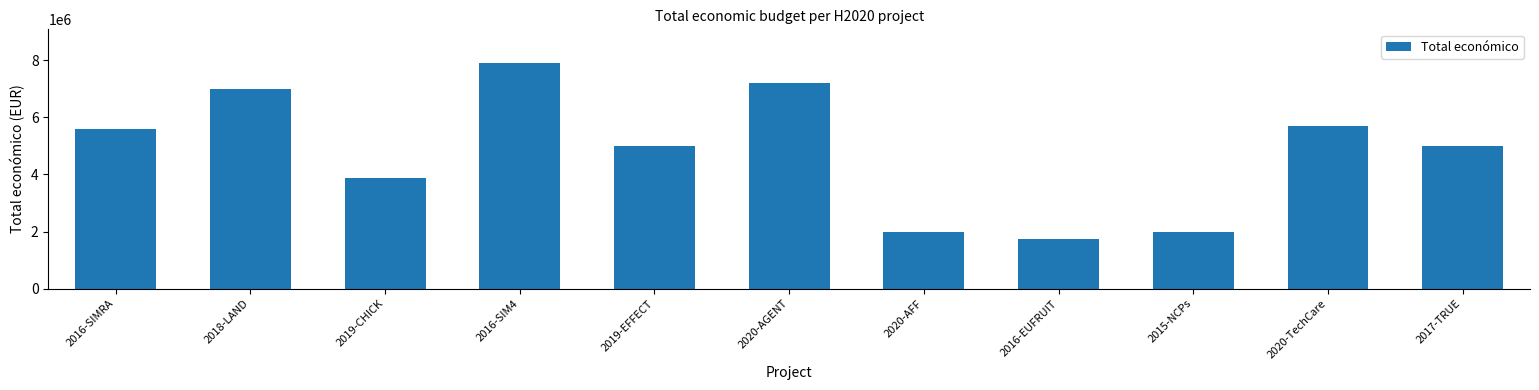

What is the label of the 1st bar from the right?

2017-TRUE